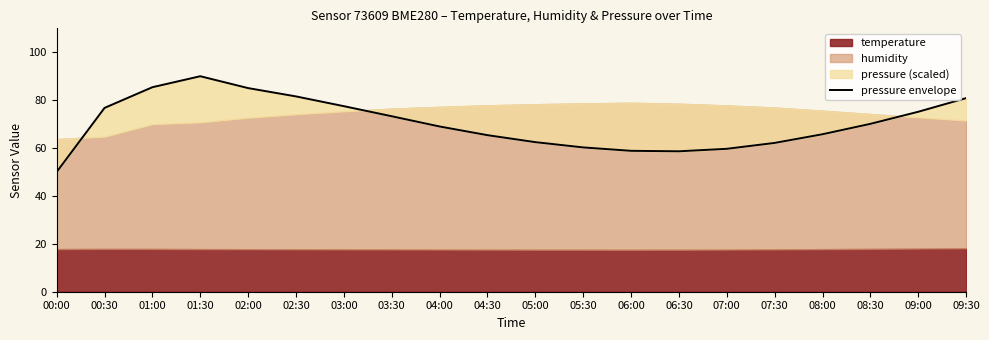

At which category does the chart reach its peak across all series?

01:30